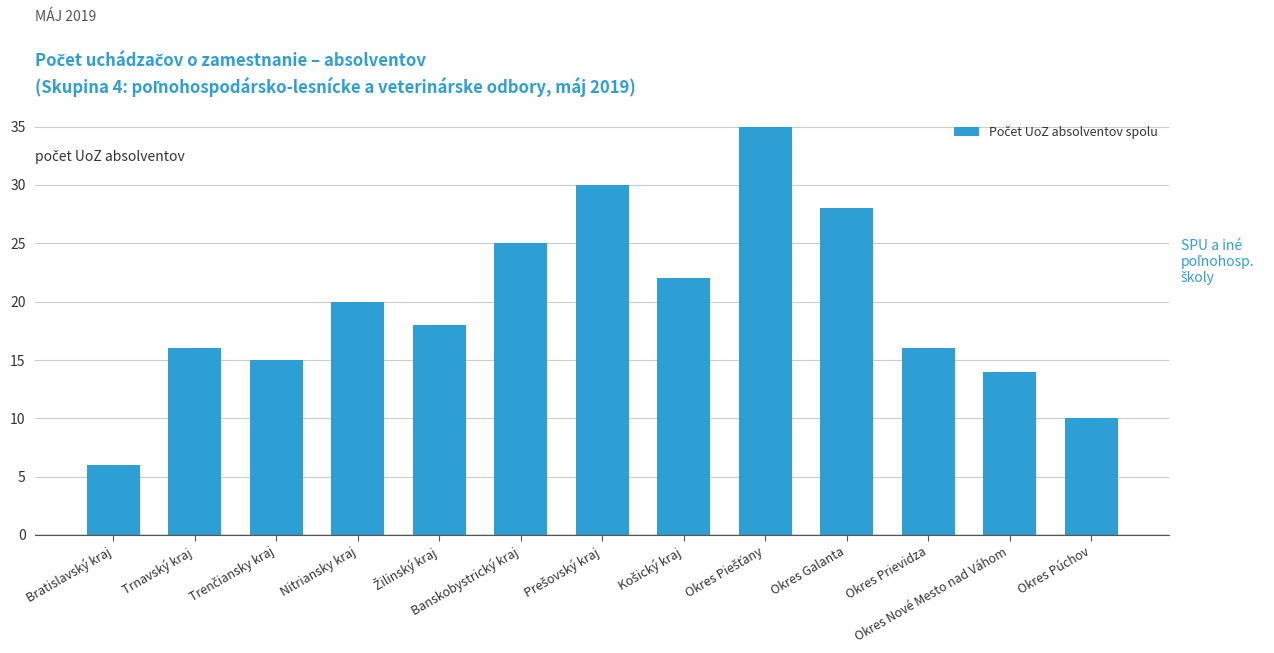

Is it true that the value at Okres Nové Mesto nad Váhom is 24?

False